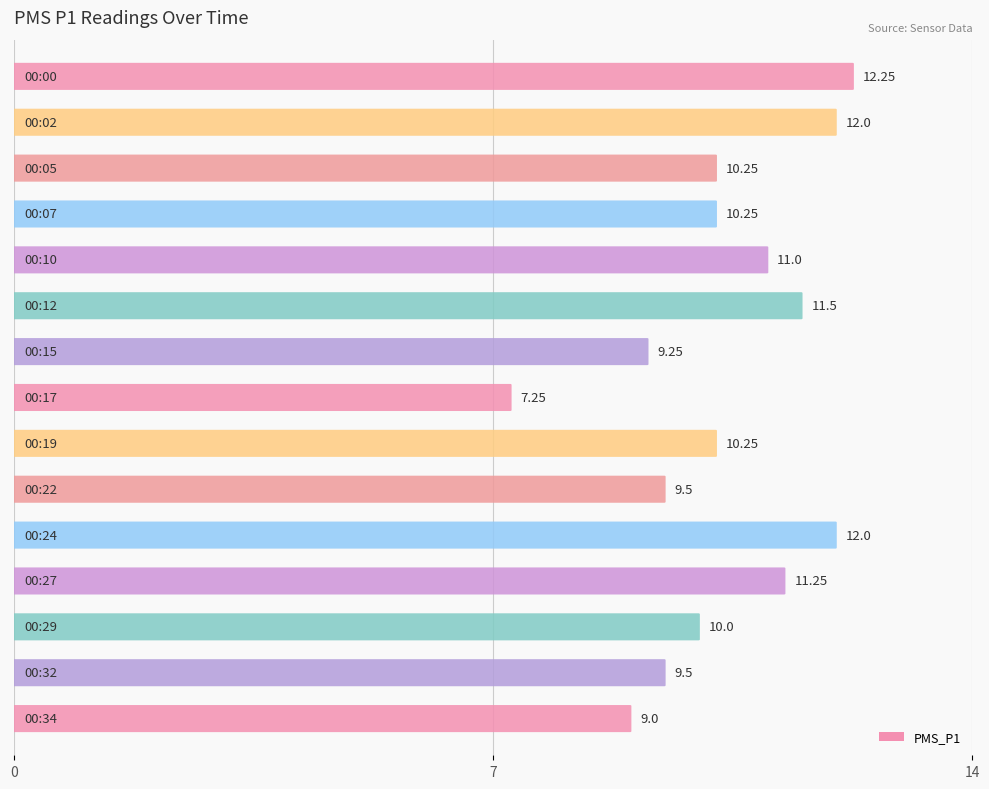

How many values exceed 10?

9